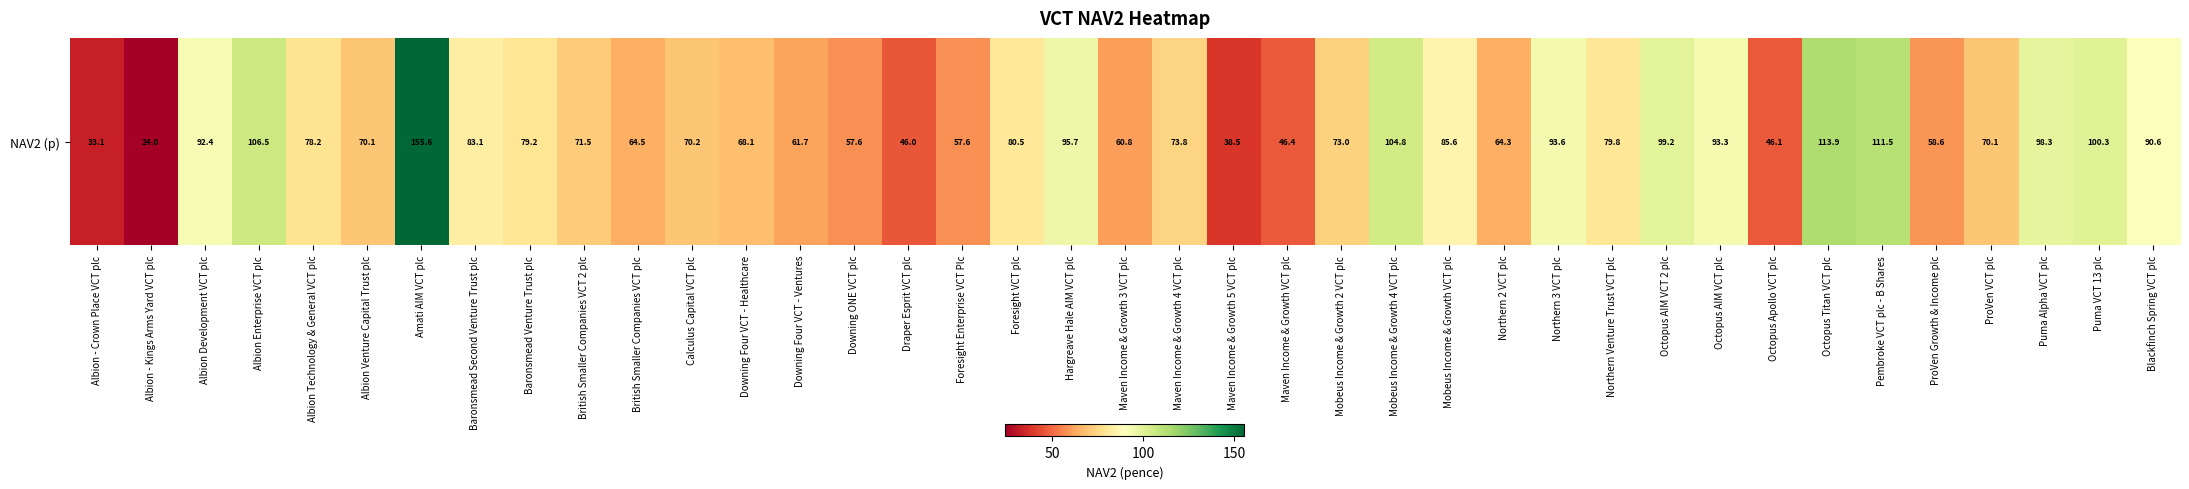

At which category does the chart reach its peak across all series?

Amati AIM VCT plc